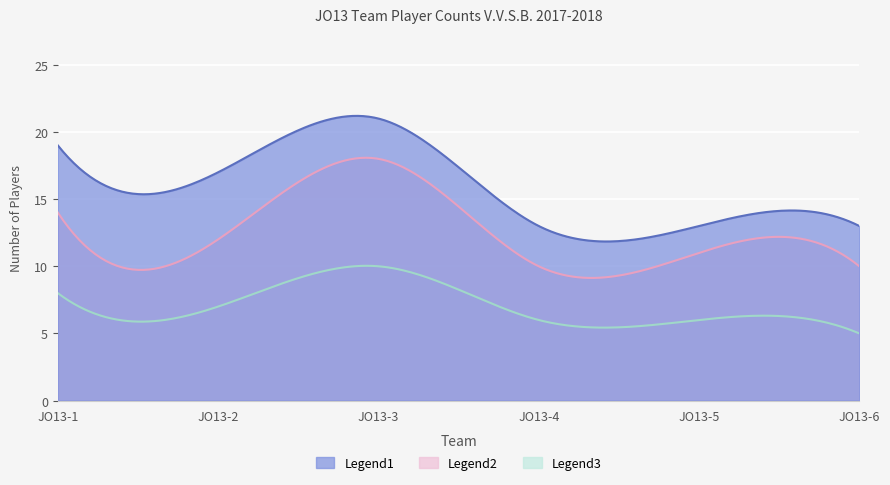

Where is Legend1 nearest to the value 17?

JO13-2